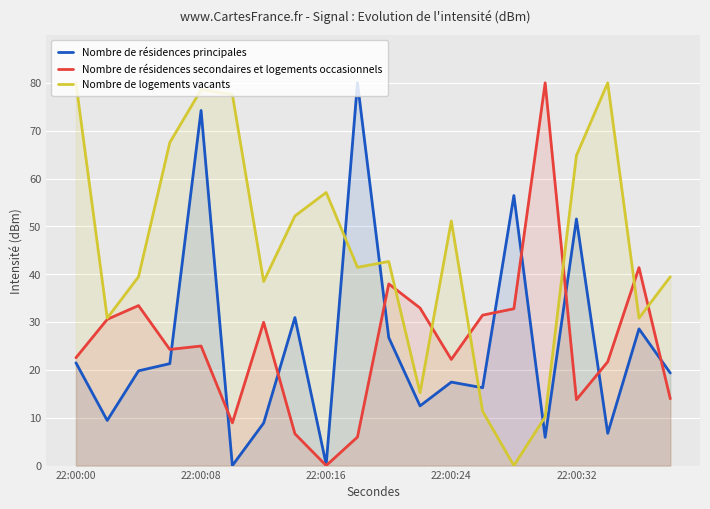

What is the greatest value displayed?

80.0